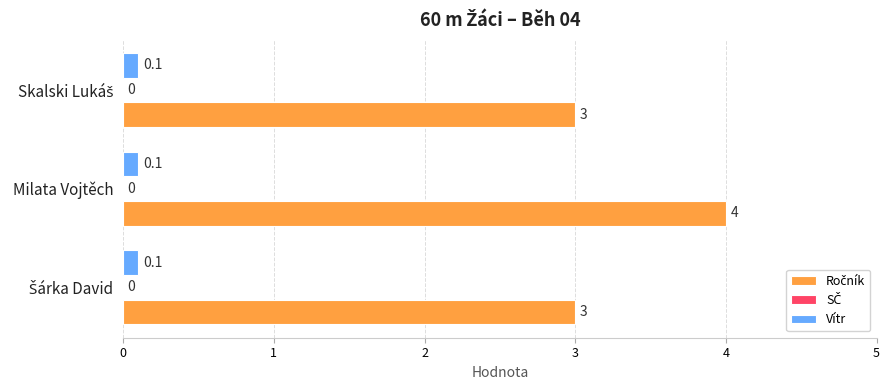

What is the maximum value shown in the chart?

4.0